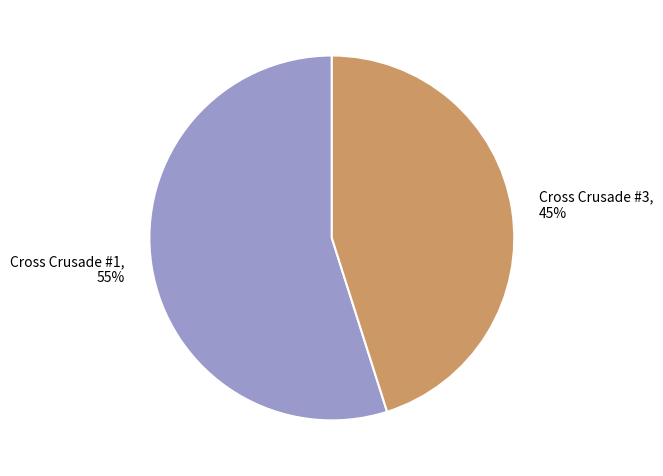

What percentage is the Cross Crusade #3 slice, to the nearest percent?

45%